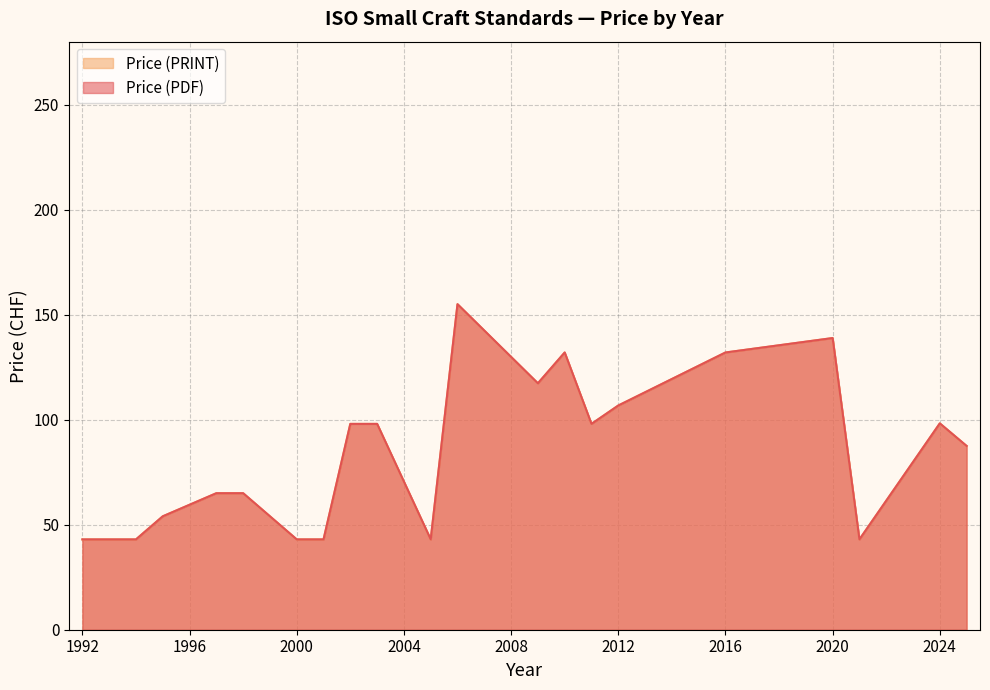

How many values in the Price (PDF) series exceed 98?

16